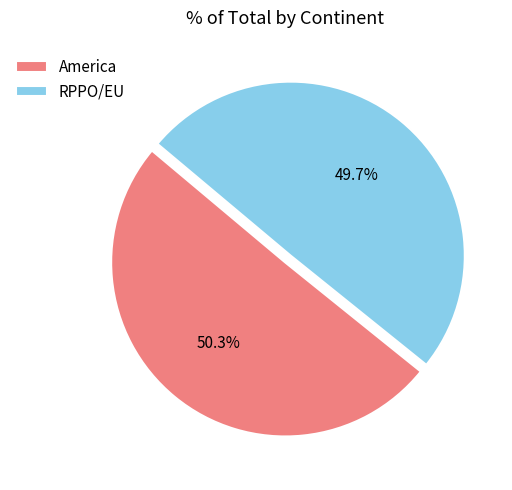

Which has a higher value, RPPO/EU or America?

America